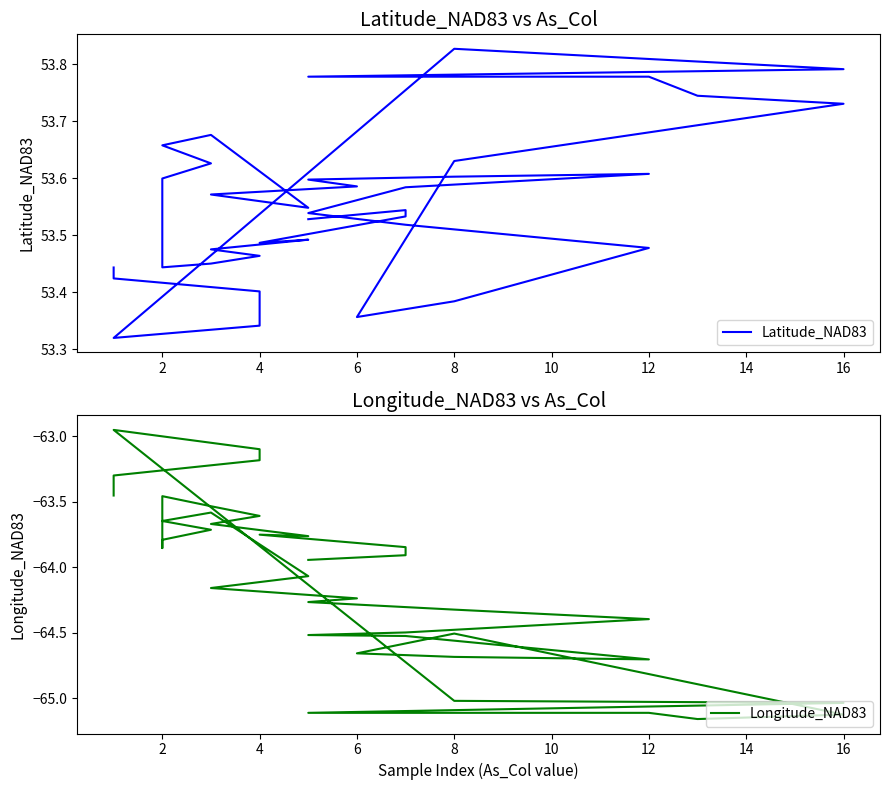

True or false: Longitude_NAD83 and Latitude_NAD83 intersect in this chart.

False